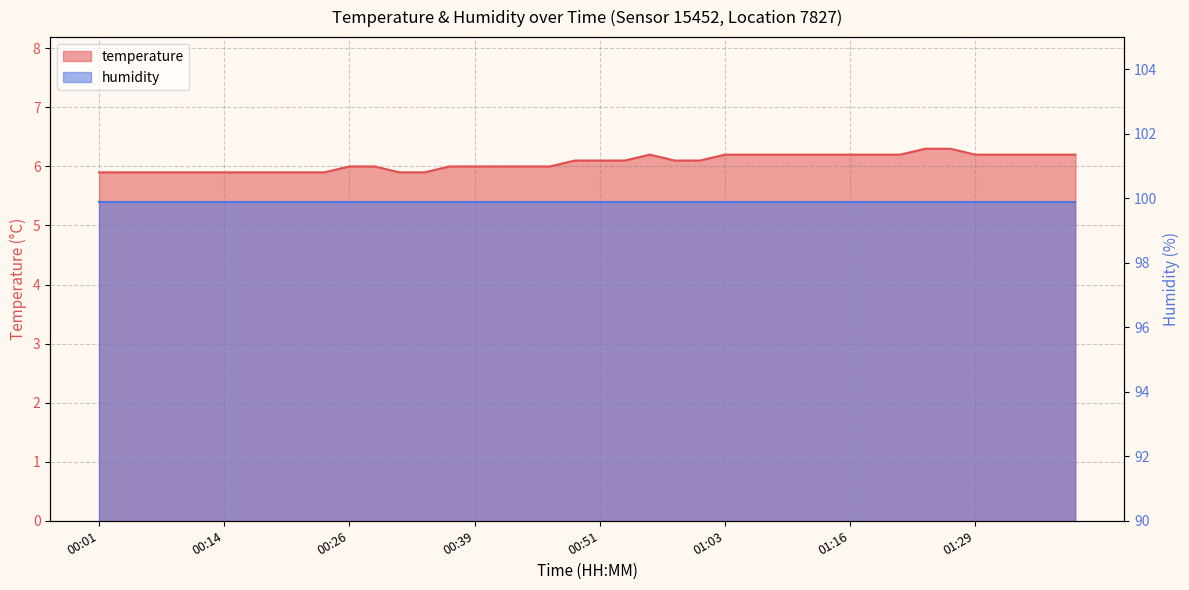

What is the change in value from 00:53 to 01:31?

+0.1